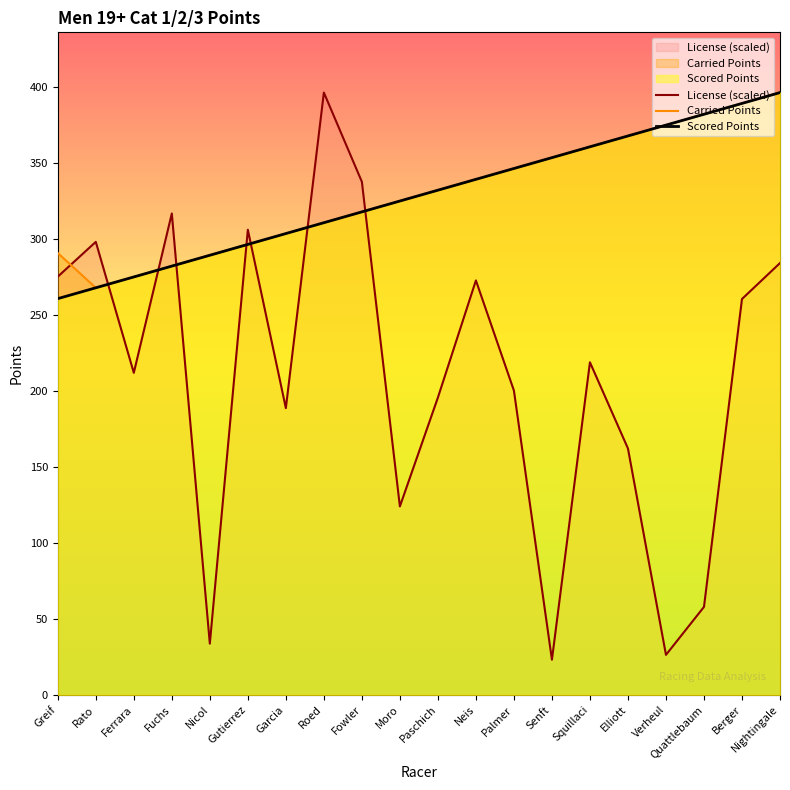

What is the difference between the Scored Points values at Garcia and Squillaci?

57.1